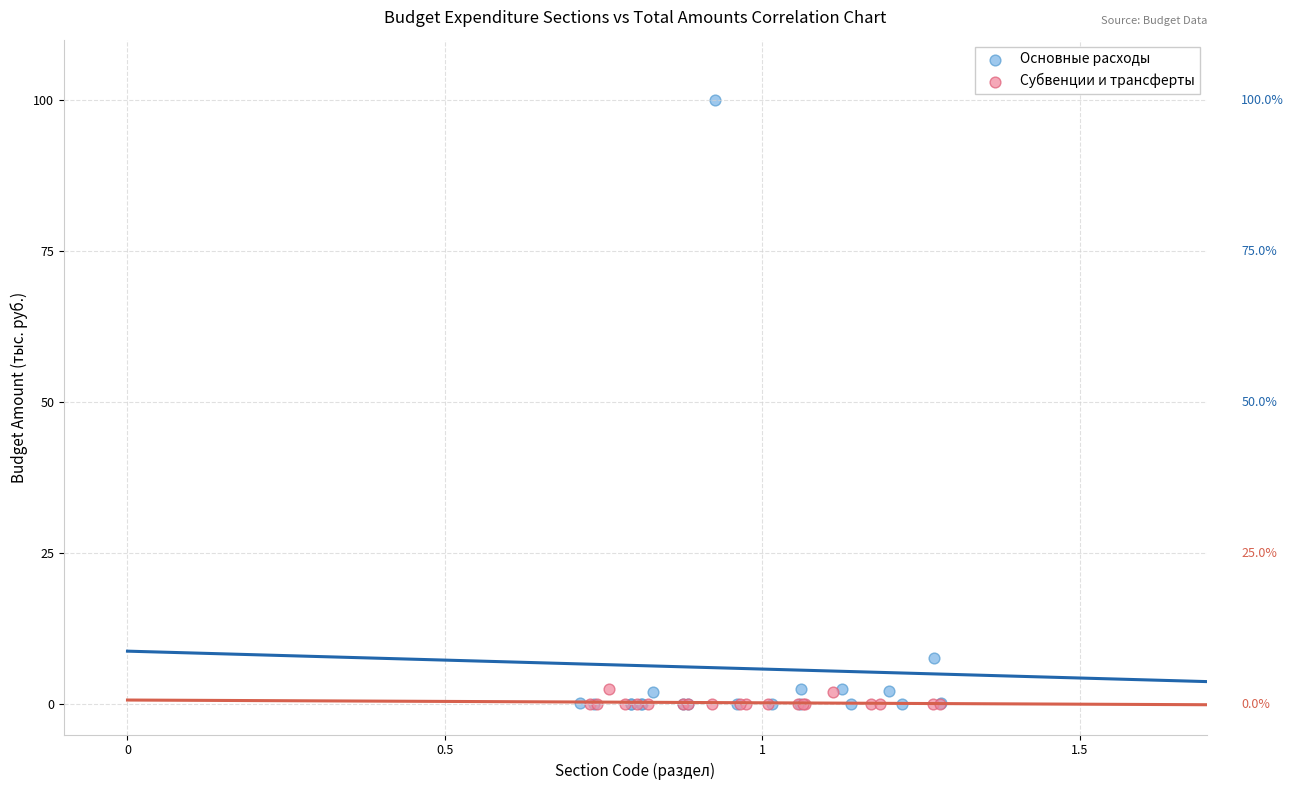

Which series has the widest spread of Y values?

Основные расходы